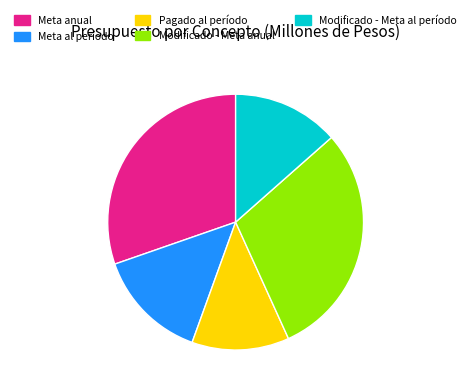

The Meta anual slice represents 30% of the pie. True or false?

True